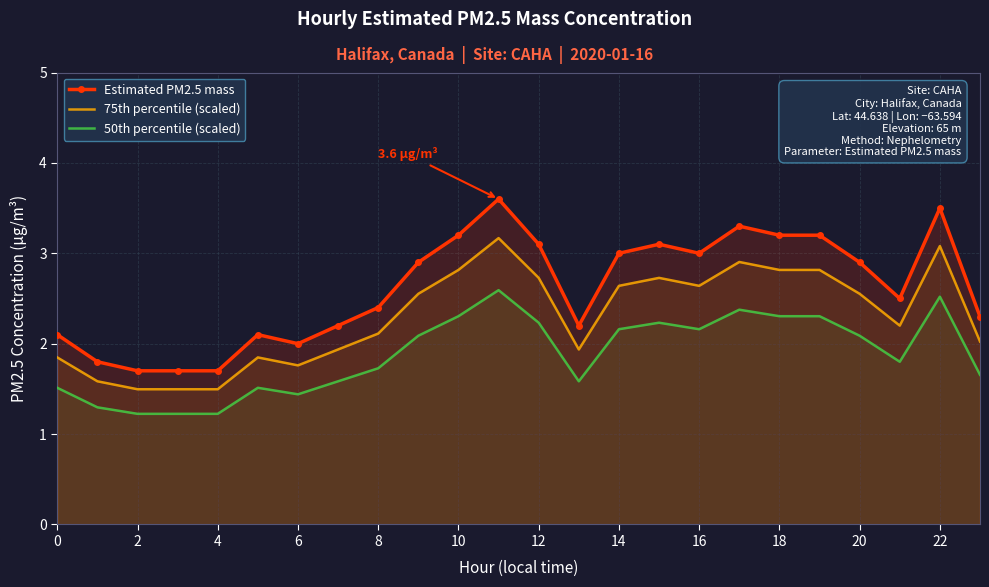

How many data points in Estimated PM2.5 mass are above 2?

19